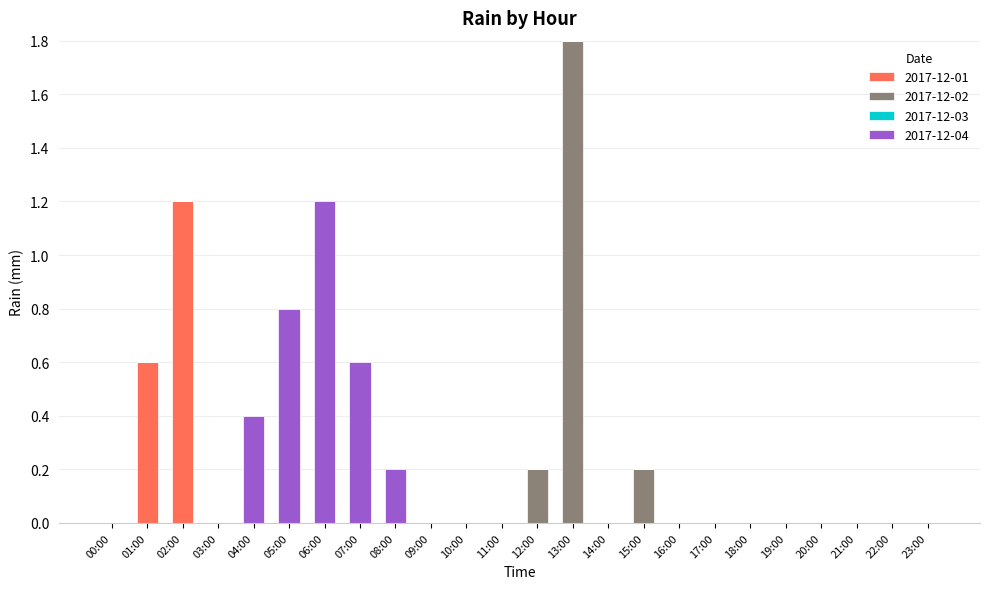

At which category is the sum across all series the highest?

13:00